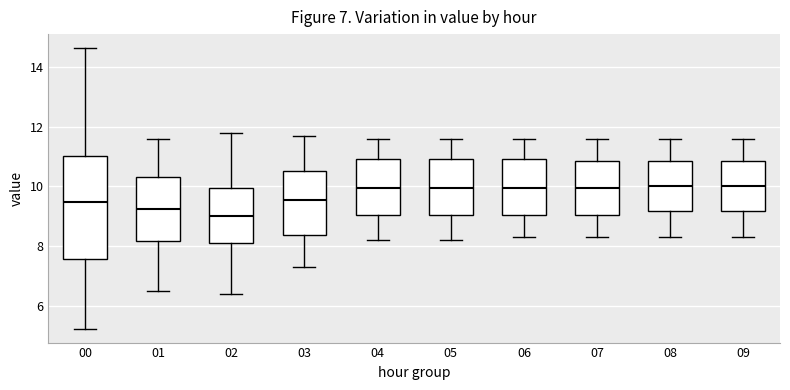

Which box is the tallest, from its lower edge to its upper edge?

00